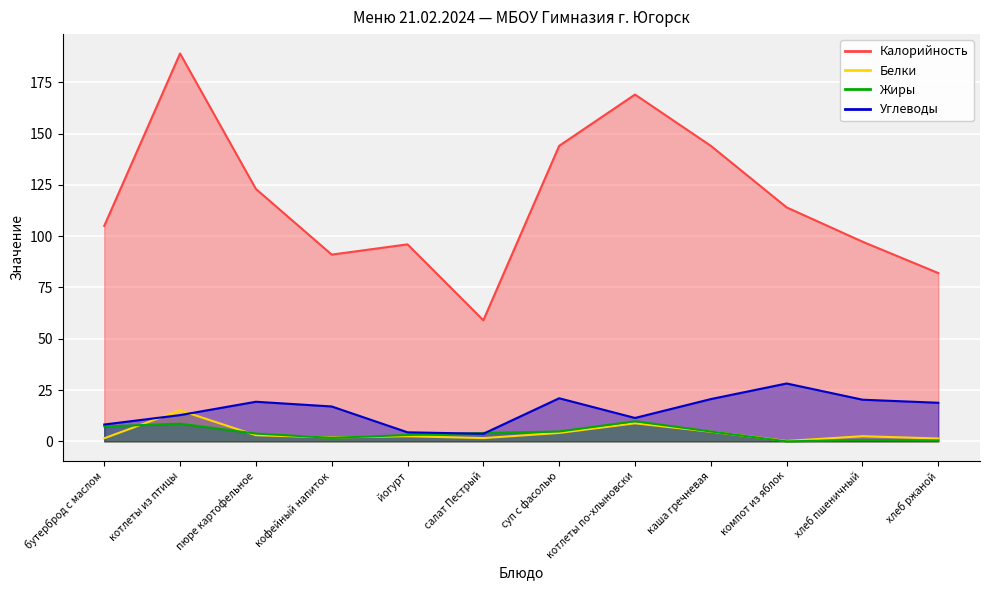

What is the difference between the maximum and minimum values in the Жиры series?

9.8